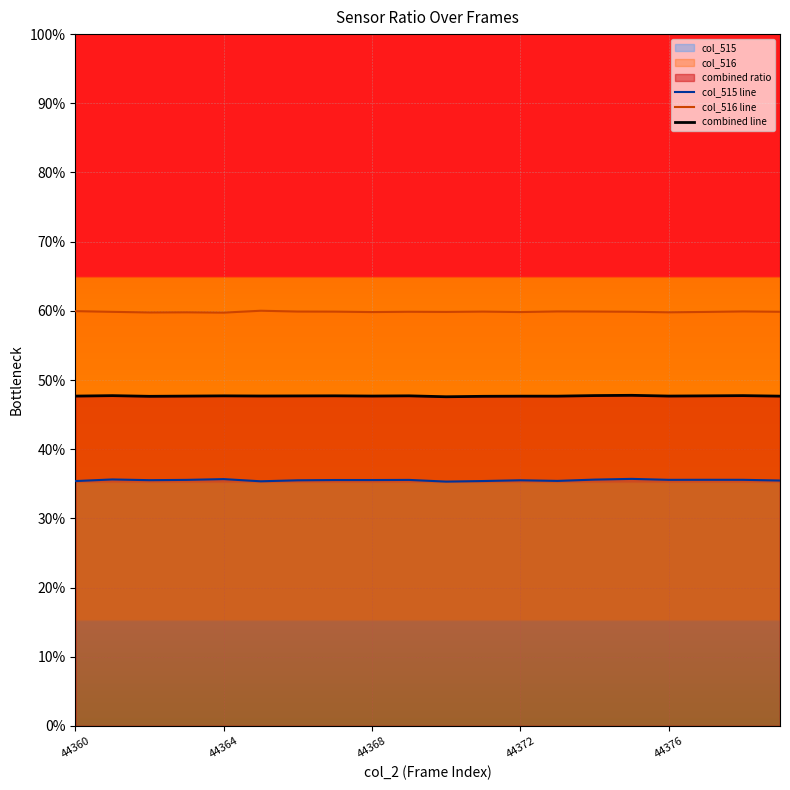

At which label is col_515 line closest to 0?

10